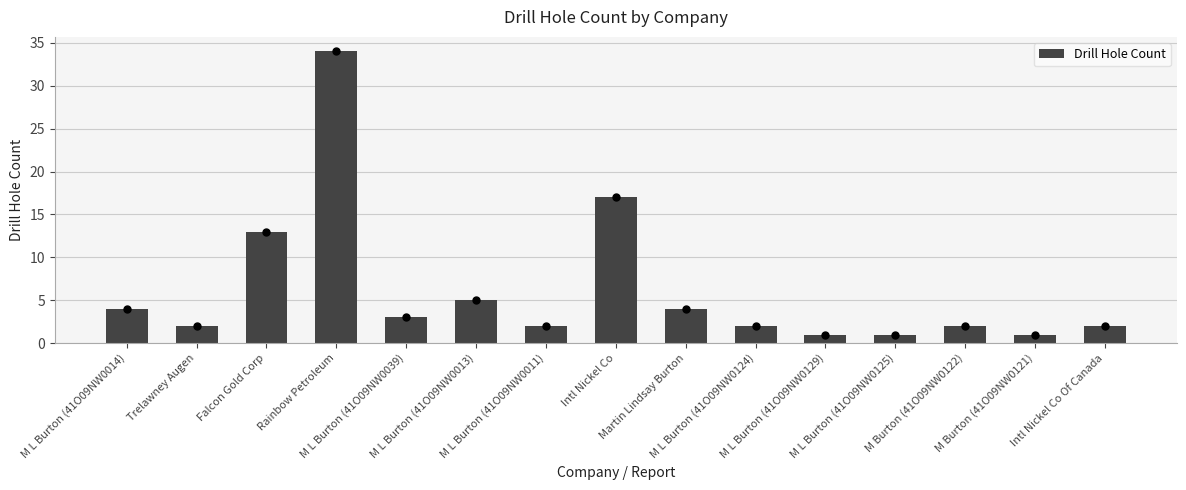

What is the maximum value shown in the chart?

34